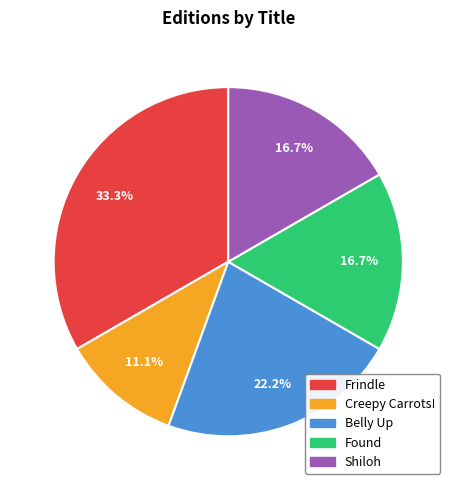

Which slice is the largest?

Frindle